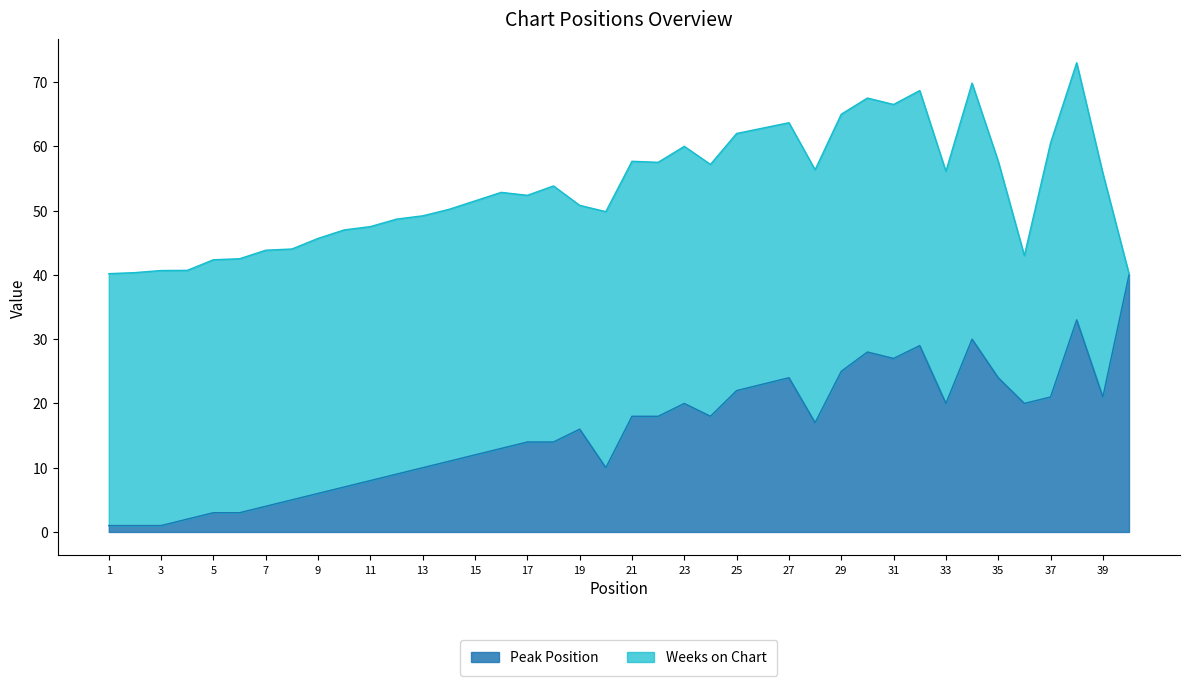

How many interior local peaks (higher than both neighbors) does the data have?

7